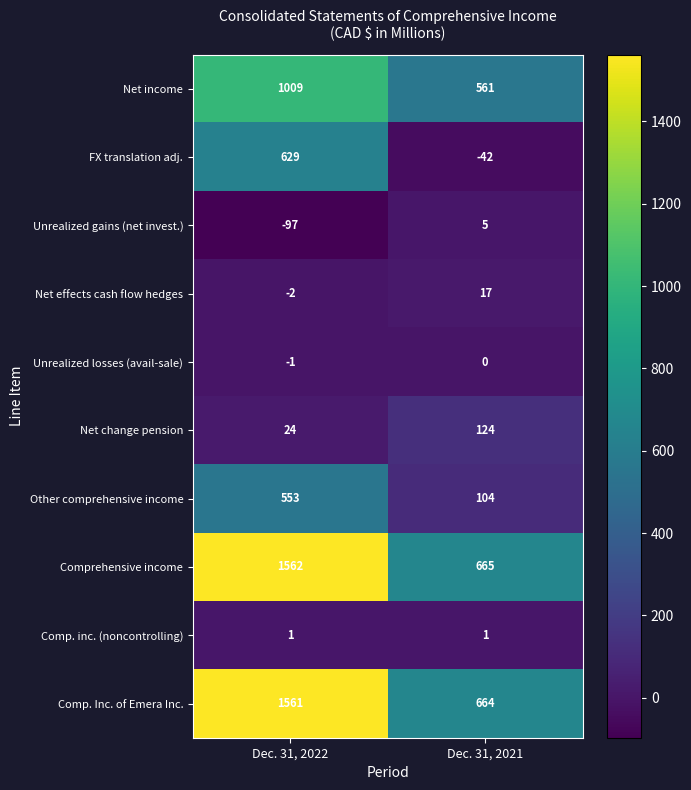

Is it true that FX translation adj. equals 629 at Dec. 31, 2022?

True